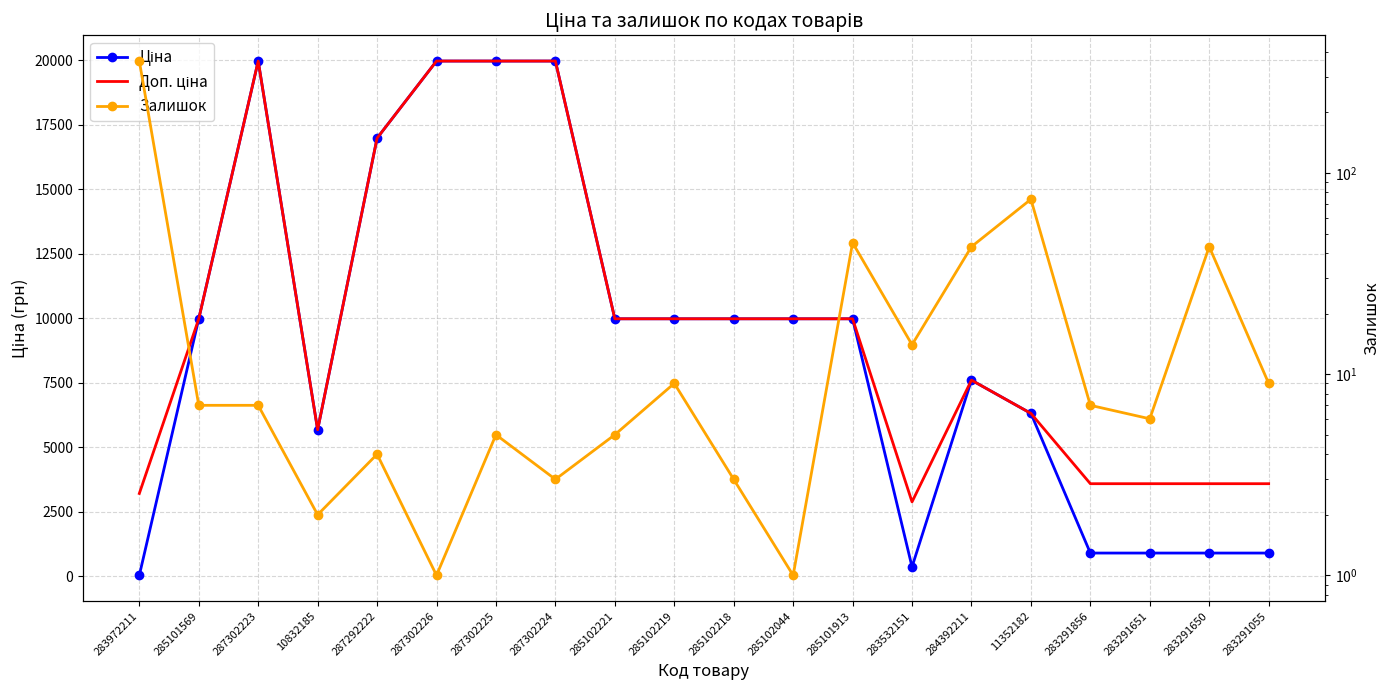

How many values in the Залишок series are below 7?

9